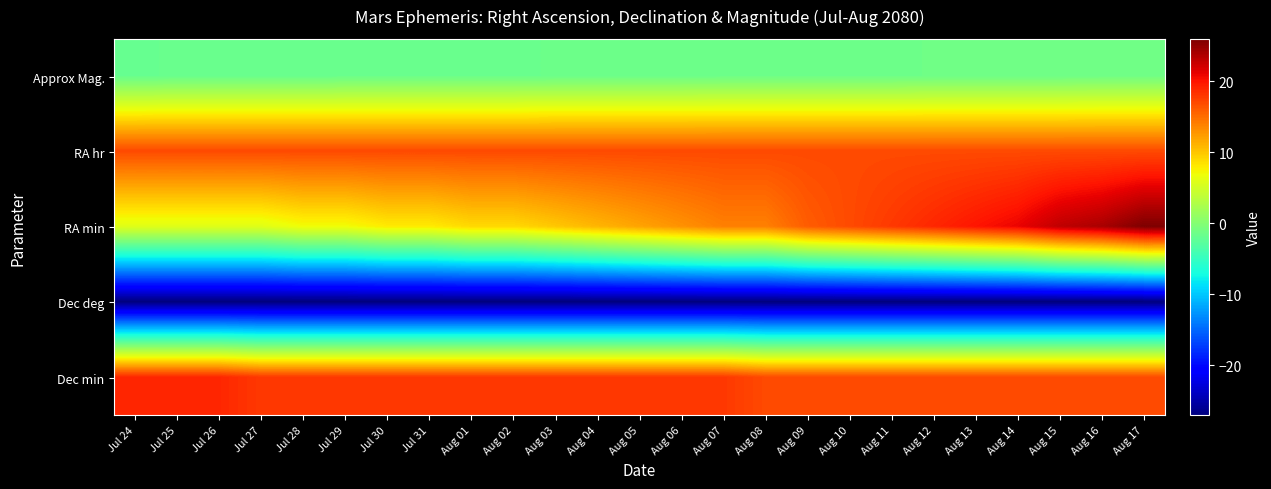

List the series in order of their peak value, highest first.

RA min, Dec min, RA hr, Approx Mag., Dec deg